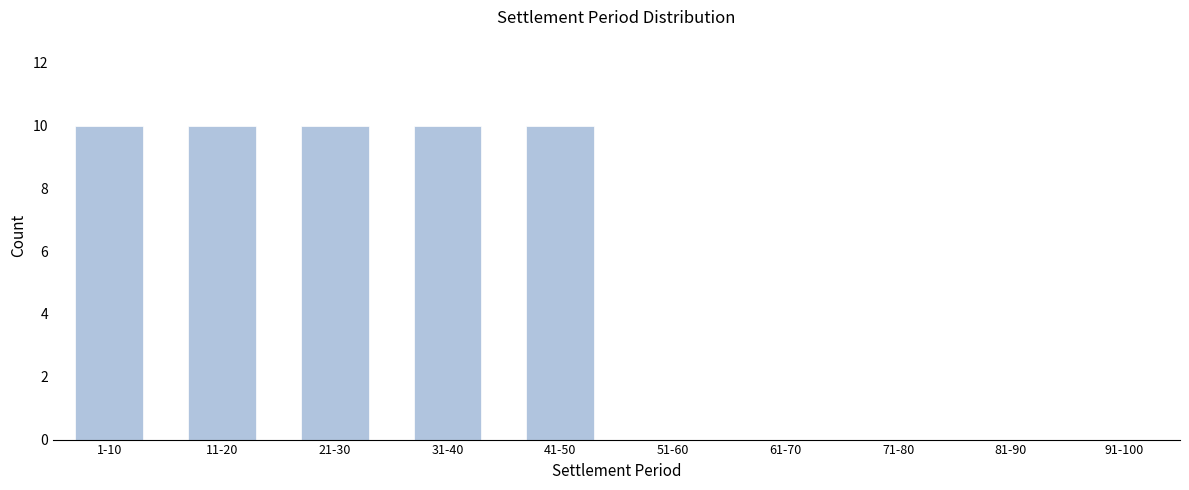

Reading right to left, list all the values displayed in this chart.

91-100=0	81-90=0	71-80=0	61-70=0	51-60=0	41-50=10	31-40=10	21-30=10	11-20=10	1-10=10